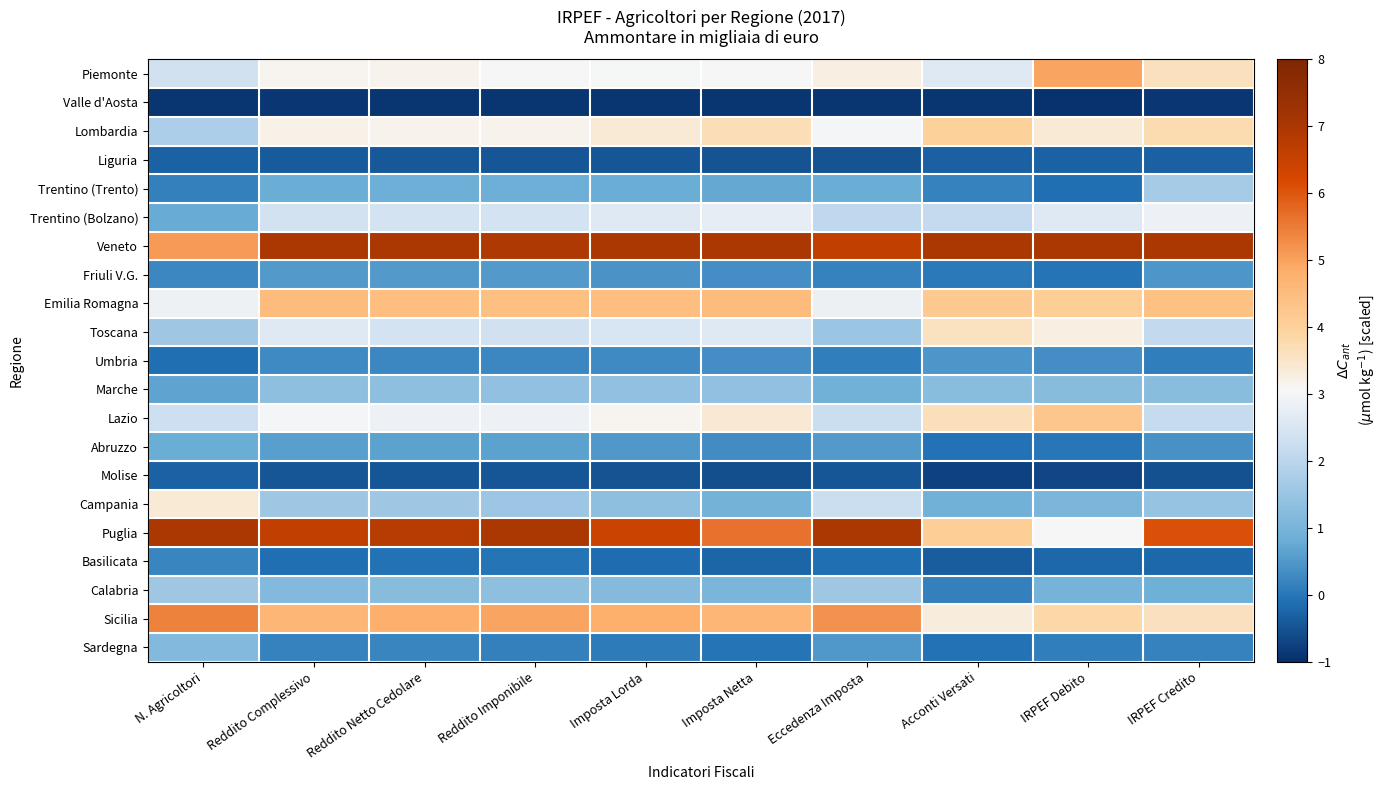

Which series has the widest spread of values?

Puglia